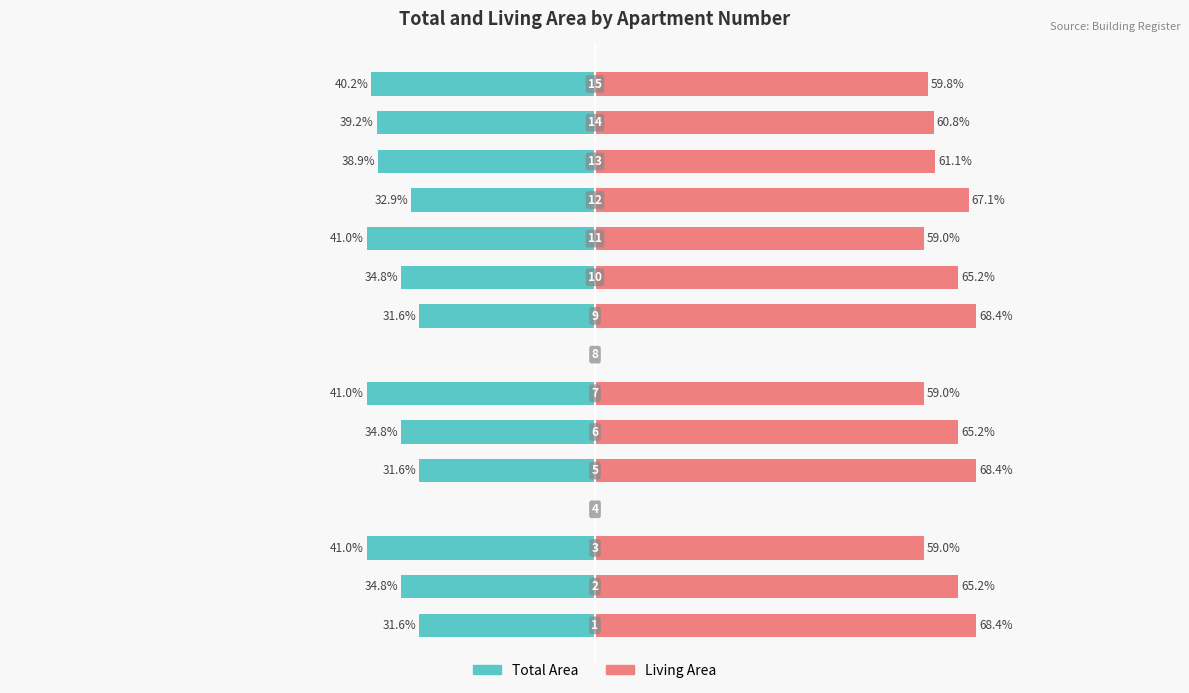

Count the number of data series in this chart.

2